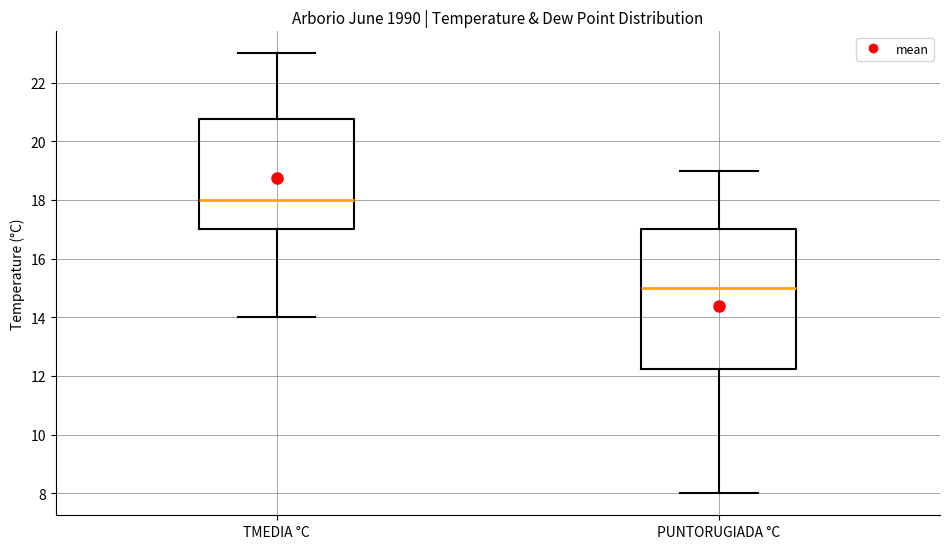

Which box has the highest median line?

TMEDIA °C